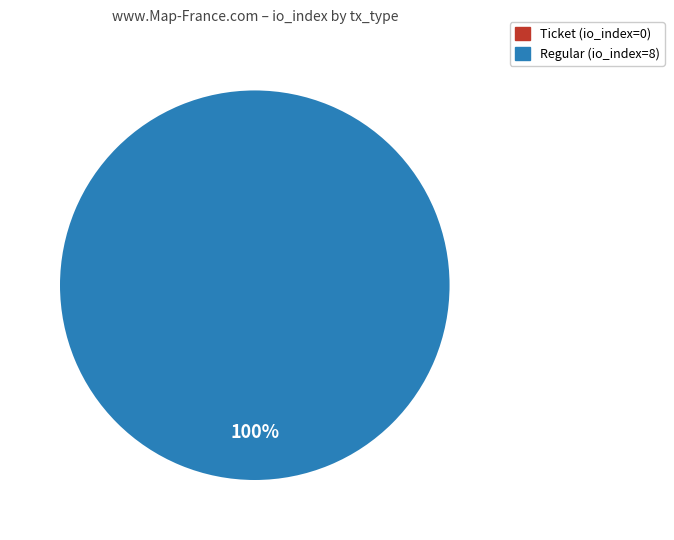

True or false: Regular (io_index=8) accounts for 100% of the total.

True